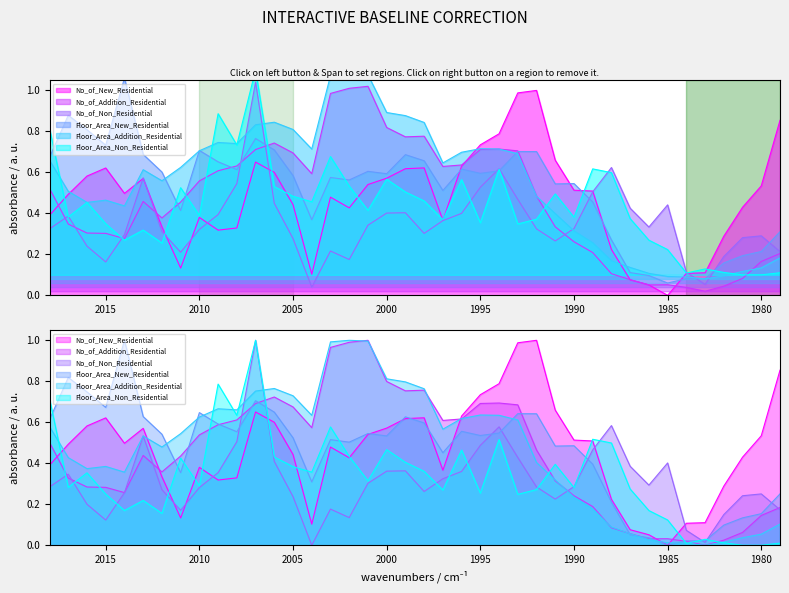

The value of No_of_Addition_Residential at 1993 is 0.7. True or false?

True